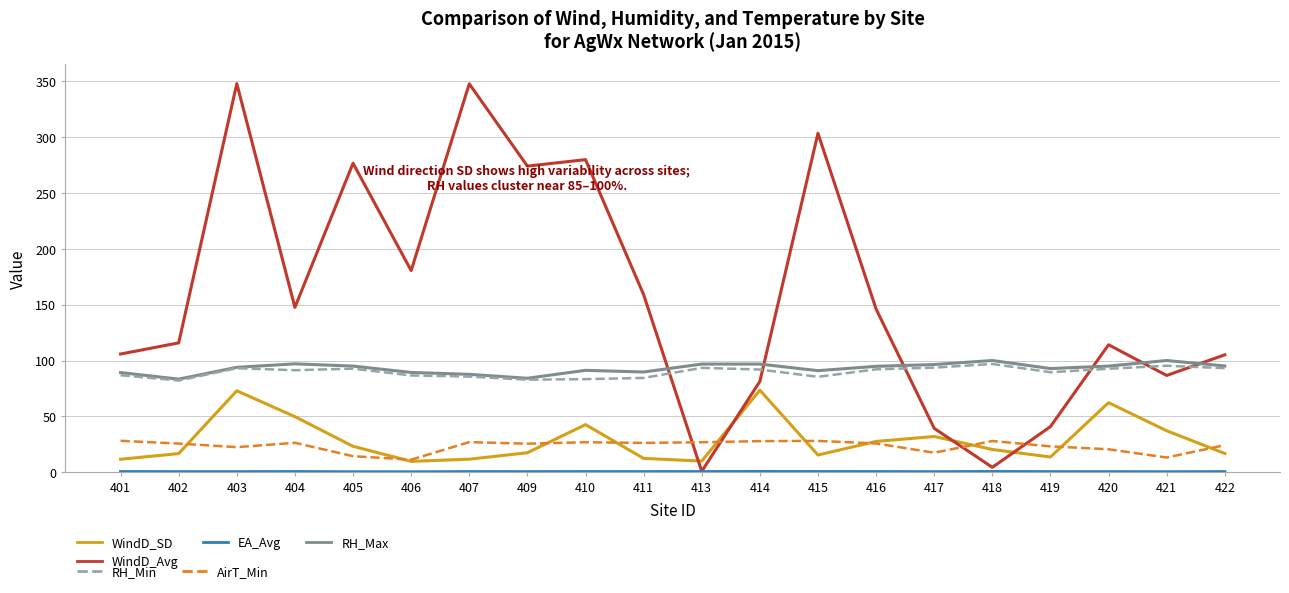

What is the greatest value displayed?

348.0